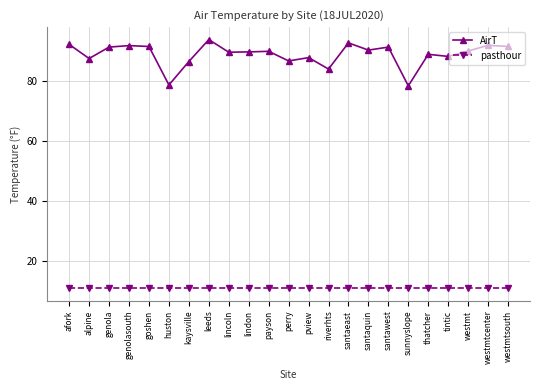

At leeds, list the series in order from smallest to largest.

pasthour, AirT